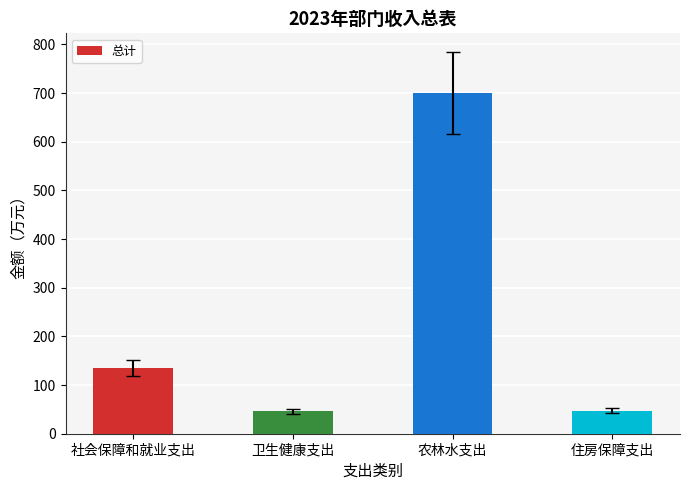

What is the difference between the maximum and minimum values?

653.5